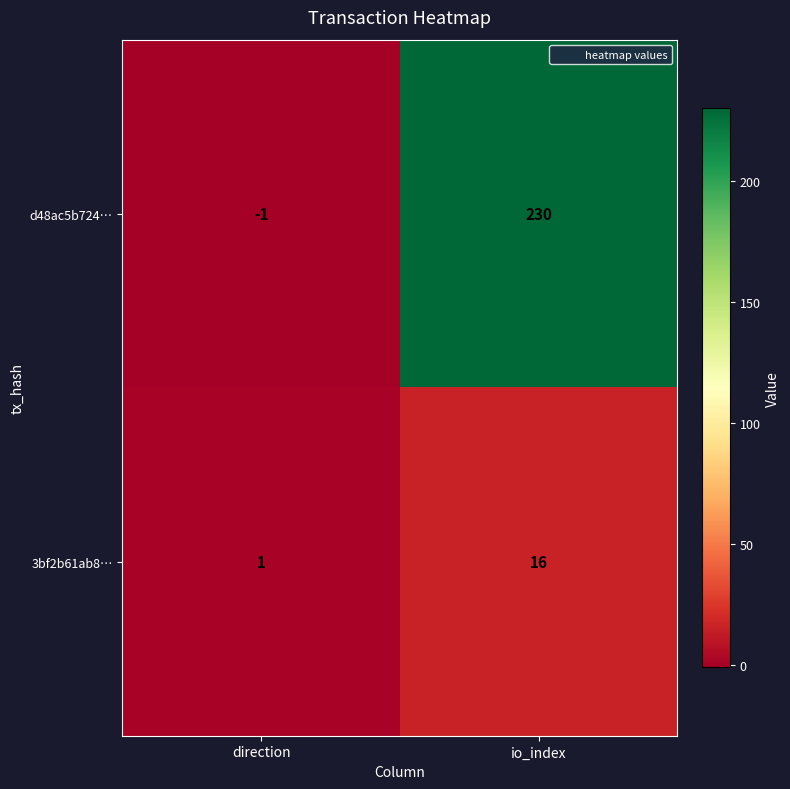

Rank the categories by 3bf2b61ab8… value from highest to lowest.

io_index, direction